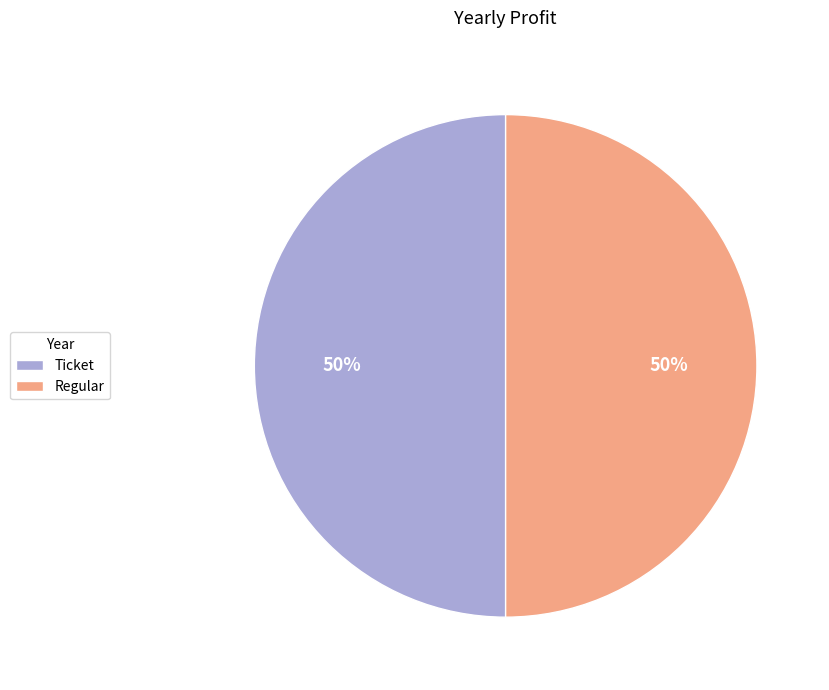

To the nearest percent, what portion does Regular represent?

50%